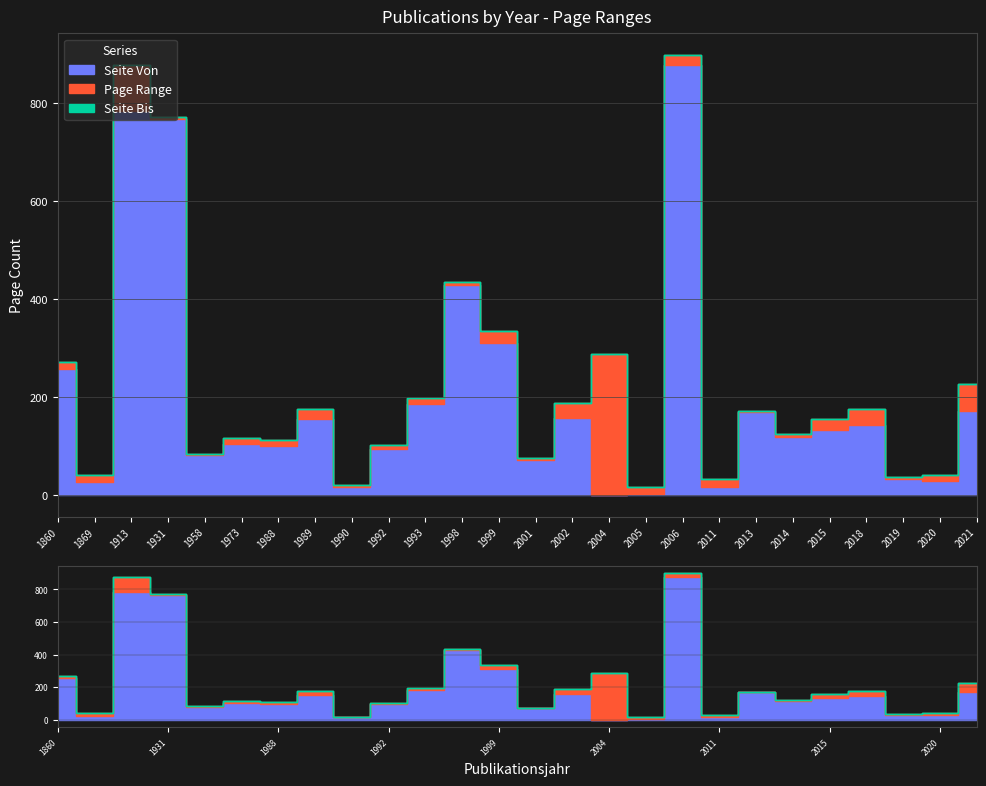

Does the chart display data point markers on the line(s)?

No